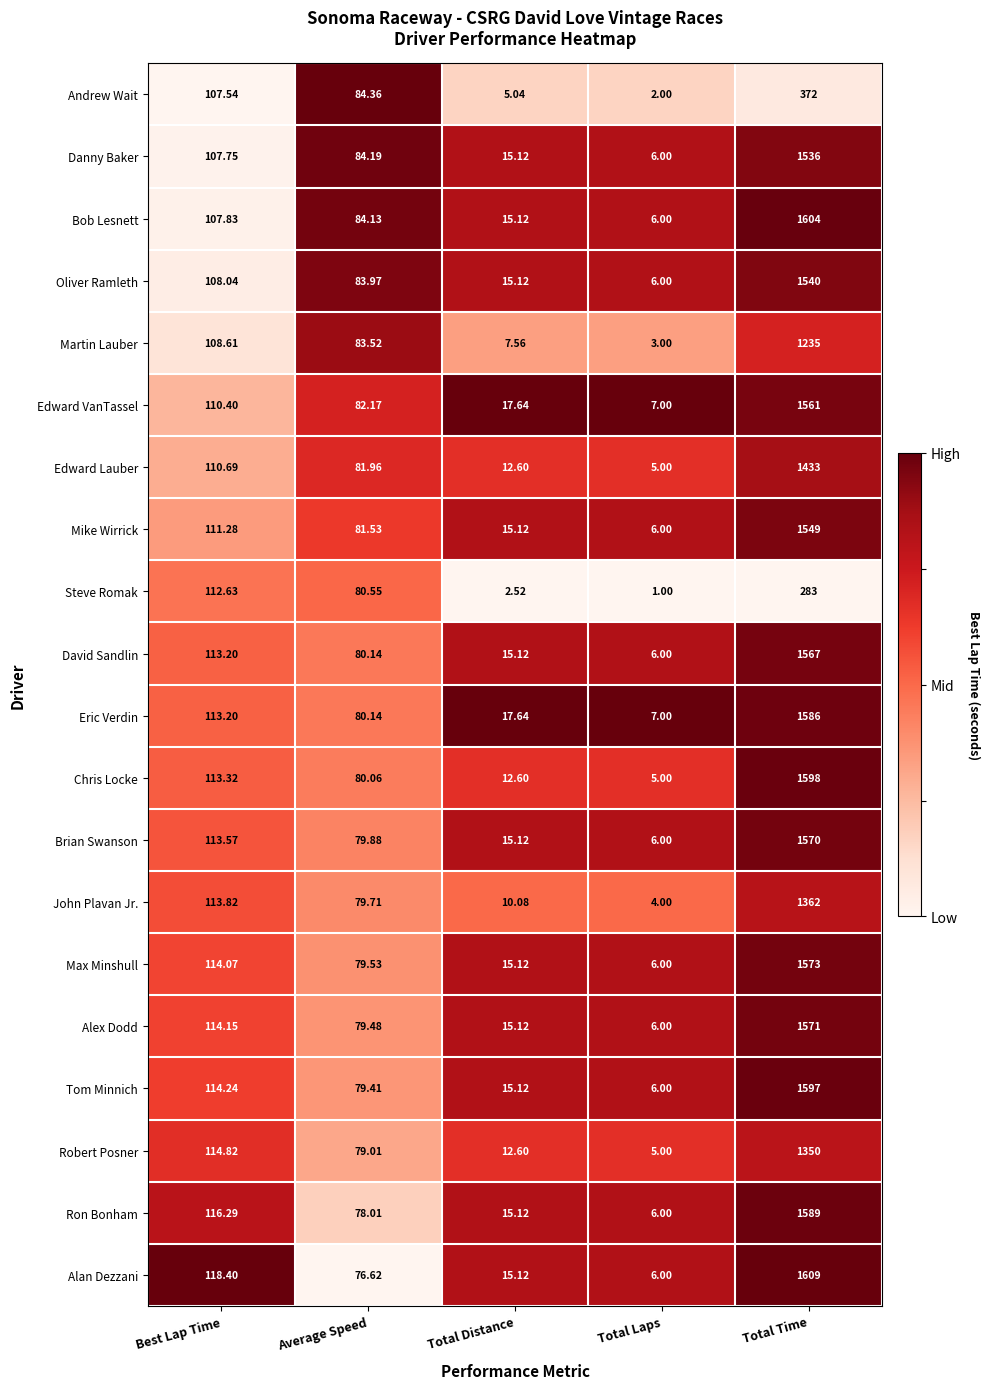

Which label corresponds to the largest value in the chart?

Total Time